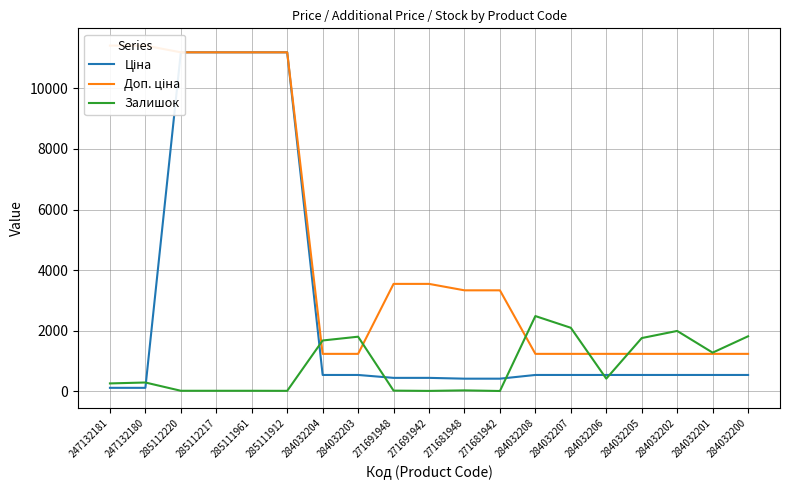

The value of Залишок at 271681948 is 18.4. True or false?

False